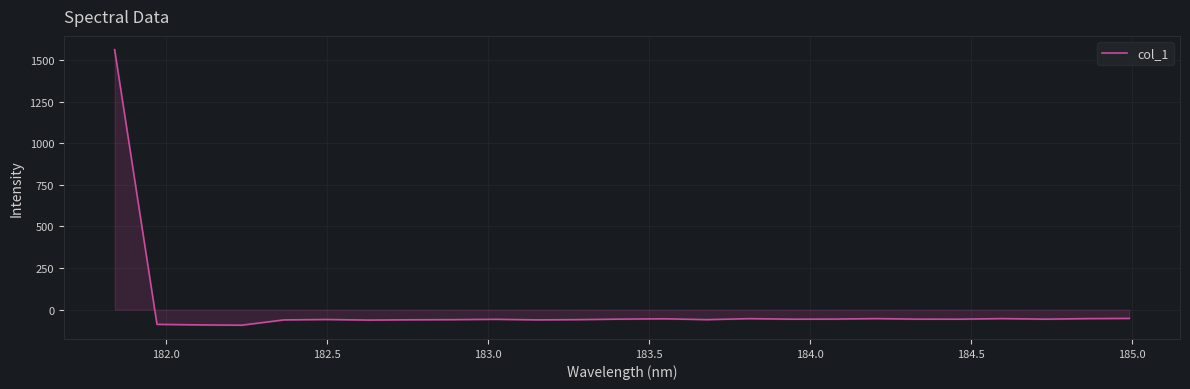

What is the difference between the maximum and minimum values?

1655.2